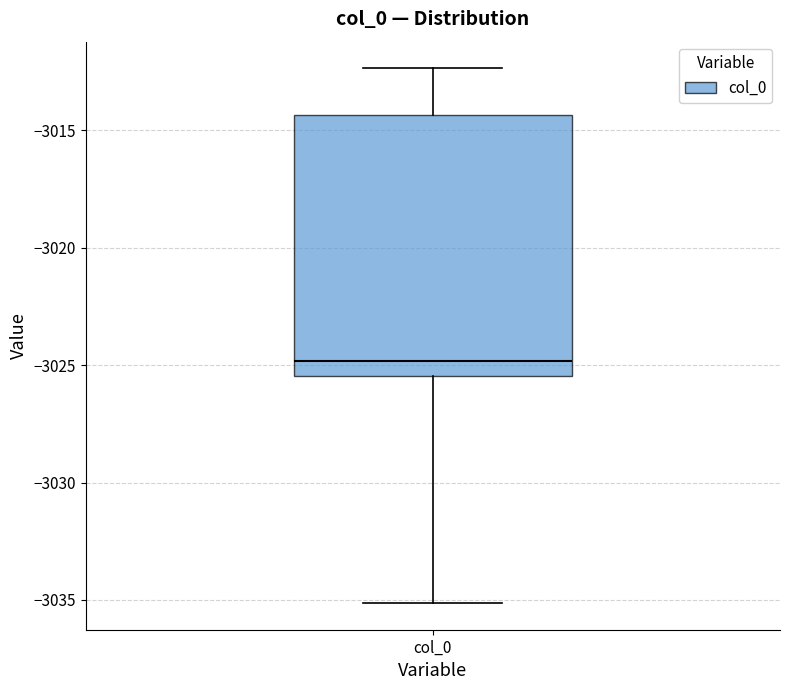

Where does the lower whisker of the box for col_0 end on the y-axis? The values are not printed on the chart, so give them approximately, as read against the axis.

-3035.0